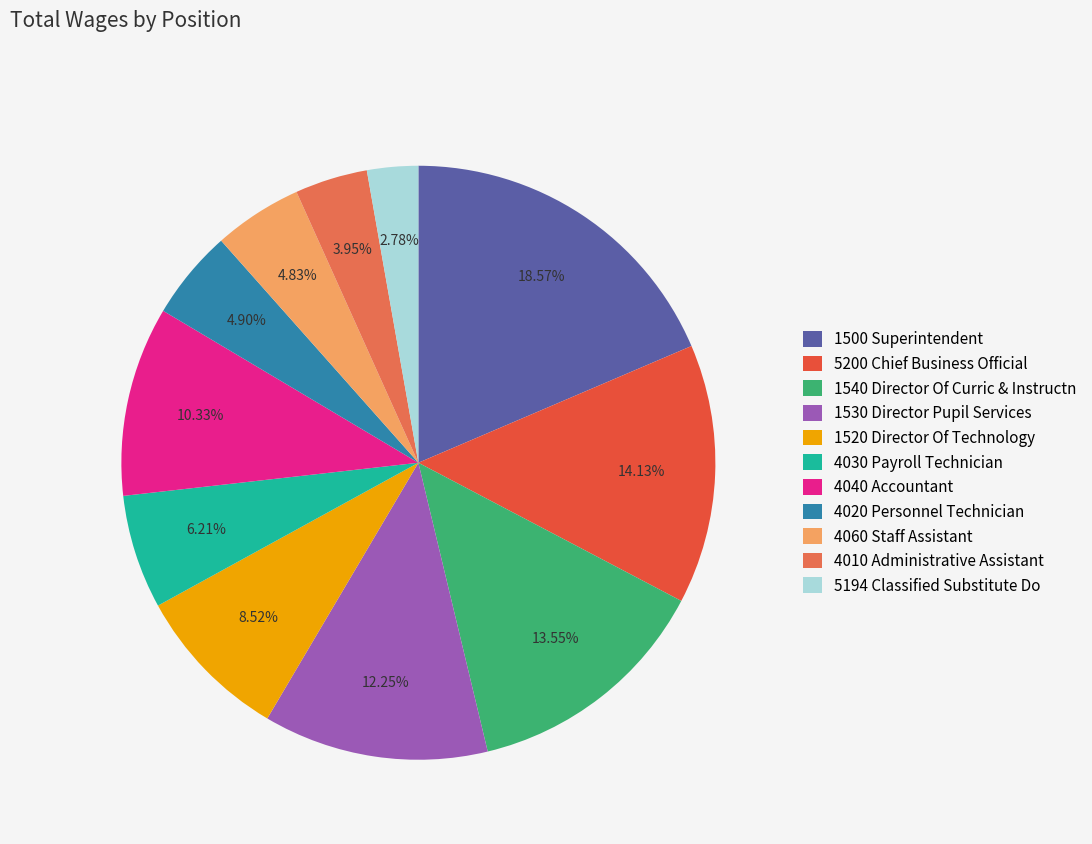

How many segments does this pie chart have?

11